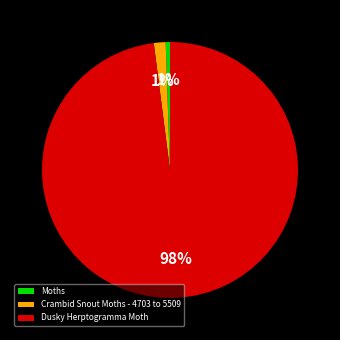

Which slice is the largest?

Dusky Herptogramma Moth